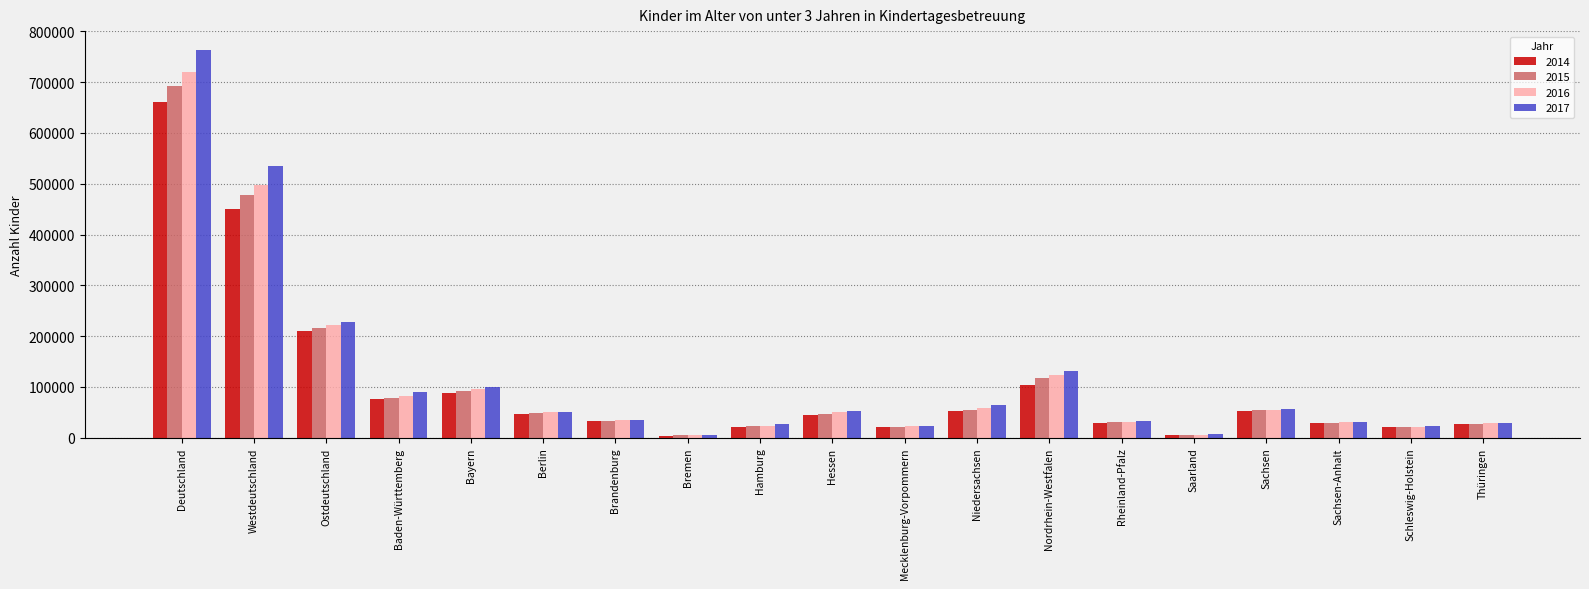

The 2016 series shows 122774 at Nordrhein-Westfalen. True or false?

True